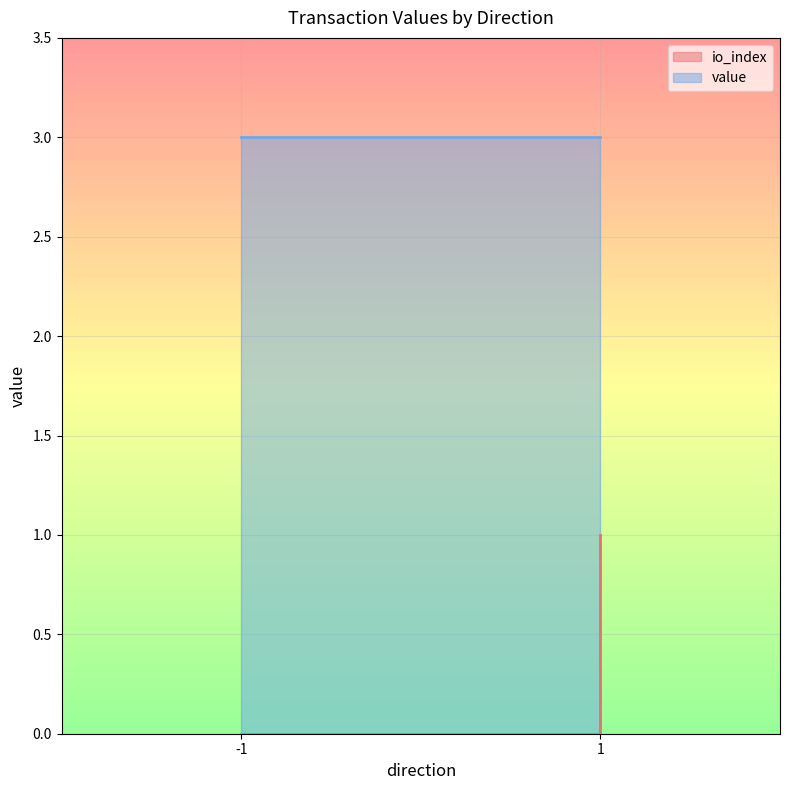

At which category does the chart reach its minimum across all series?

-1